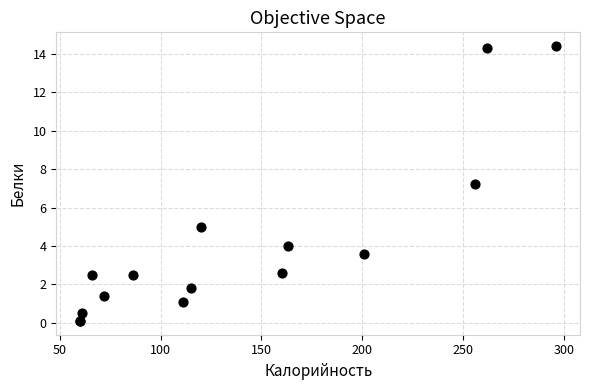

What Y value in the scatter plot is closest to 7?

7.2